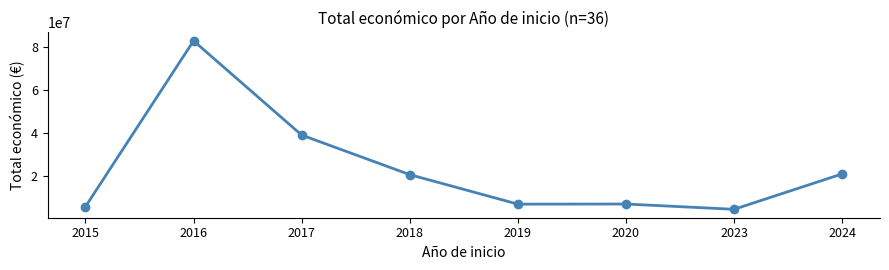

What is the sum of the values at 2024 and 2016?

103878406